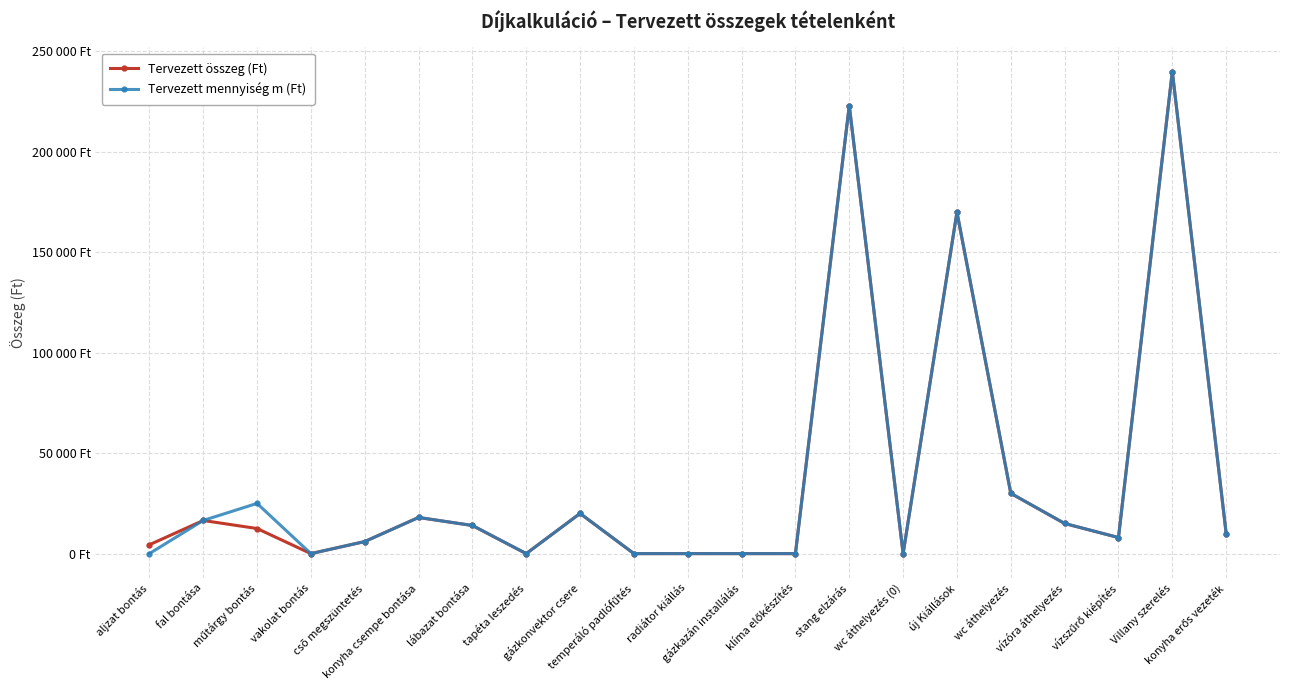

What are all the series names shown in the legend?

Tervezett összeg (Ft), Tervezett mennyiség m (Ft)